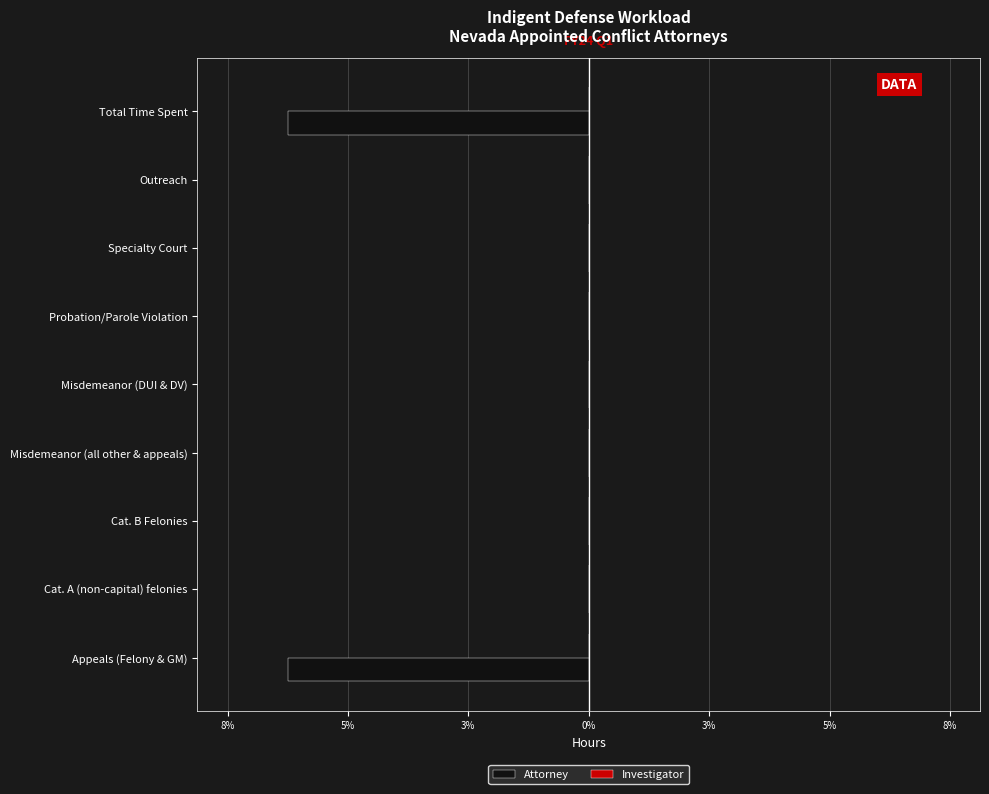

What is the minimum value shown in the chart?

-6.7